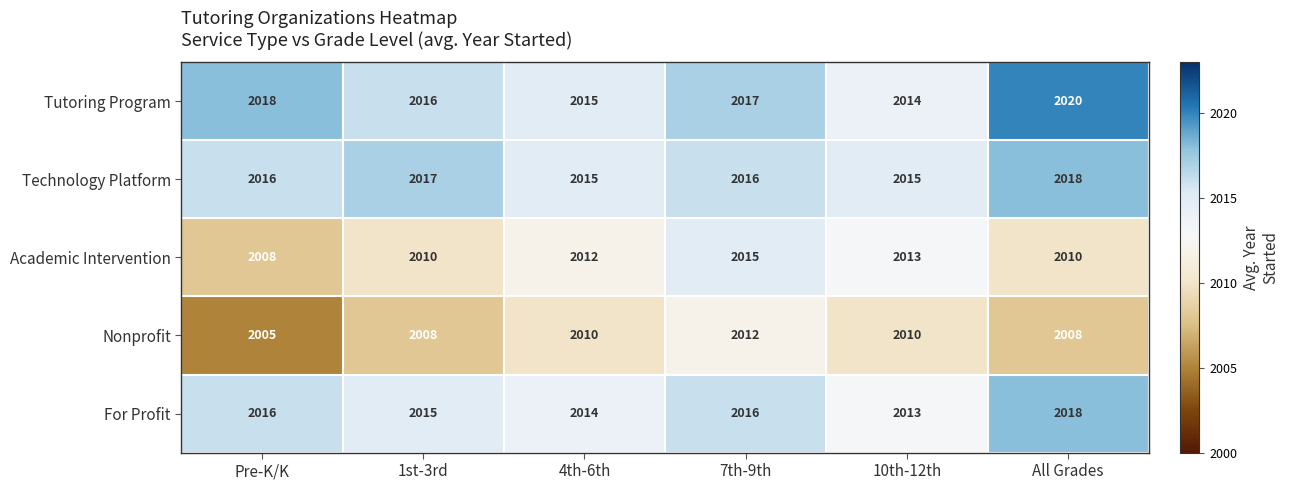

Reading left to right, what are all the values shown in this chart?

Tutoring Program: 2018	2016	2015	2017	2014	2020
Technology Platform: 2016	2017	2015	2016	2015	2018
Academic Intervention: 2008	2010	2012	2015	2013	2010
Nonprofit: 2005	2008	2010	2012	2010	2008
For Profit: 2016	2015	2014	2016	2013	2018